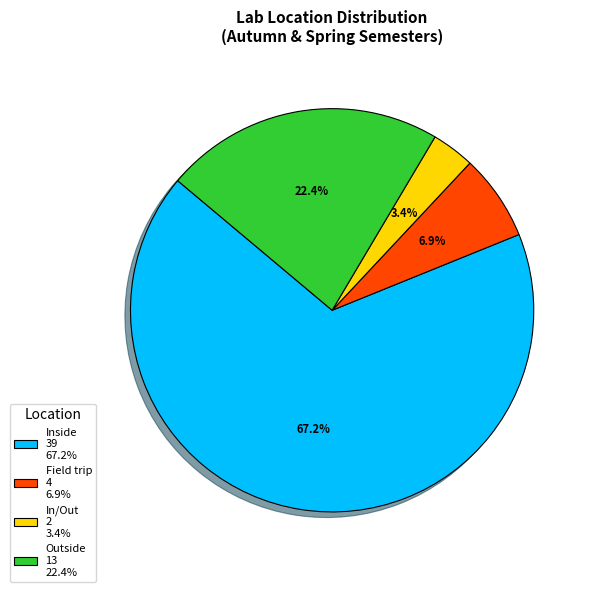

Which category has the smallest portion of the pie?

In/Out 2 3.4%